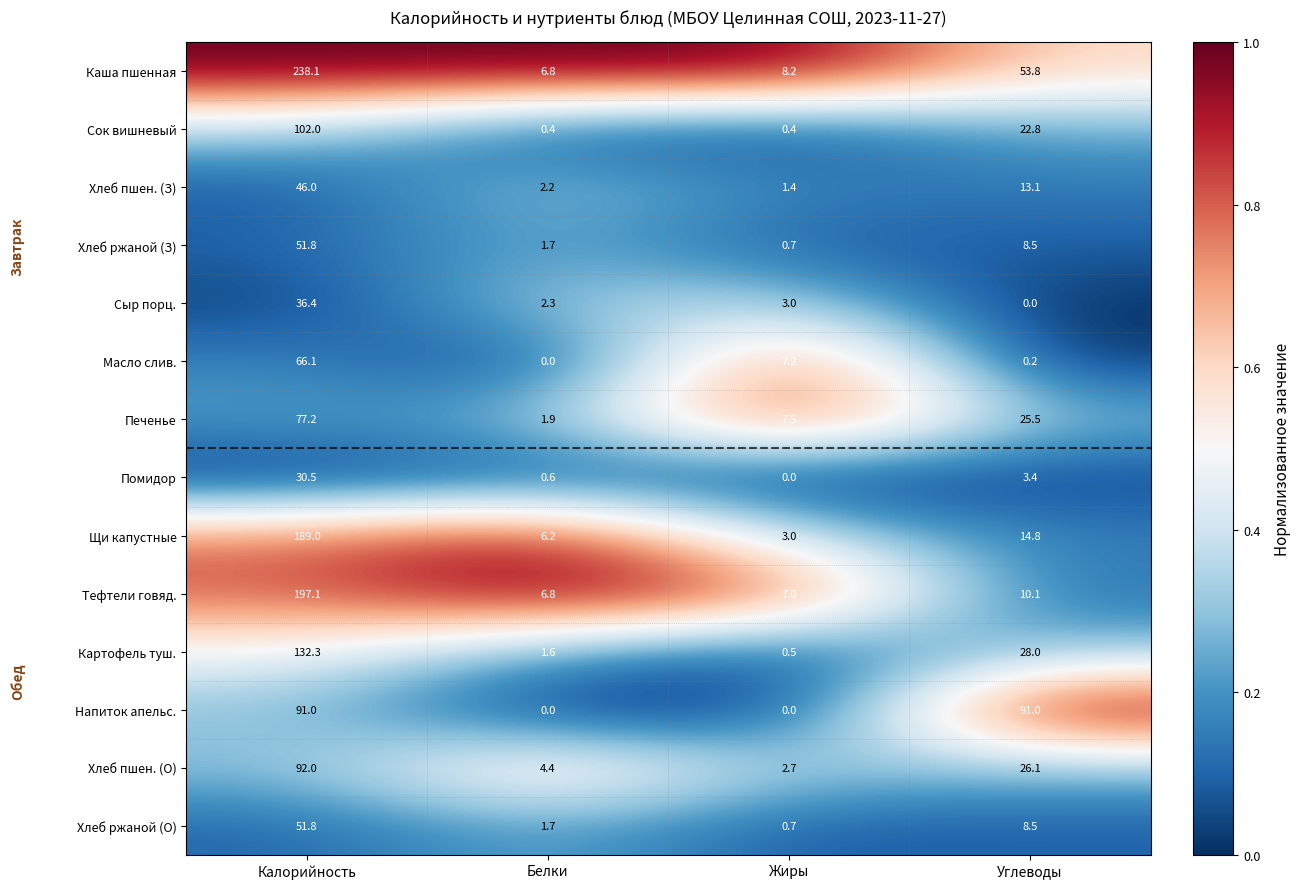

What is the maximum value for Сыр порц.?

36.4